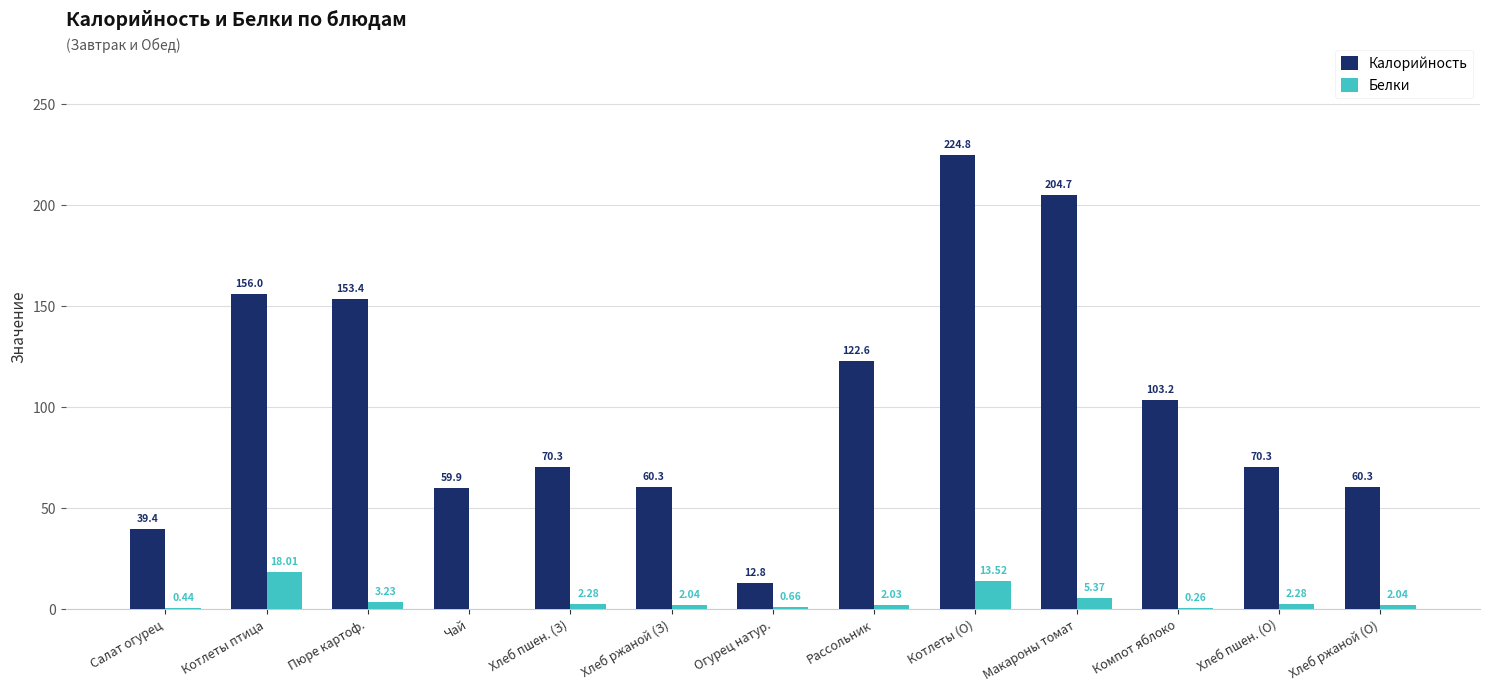

How many distinct data groups are displayed?

2